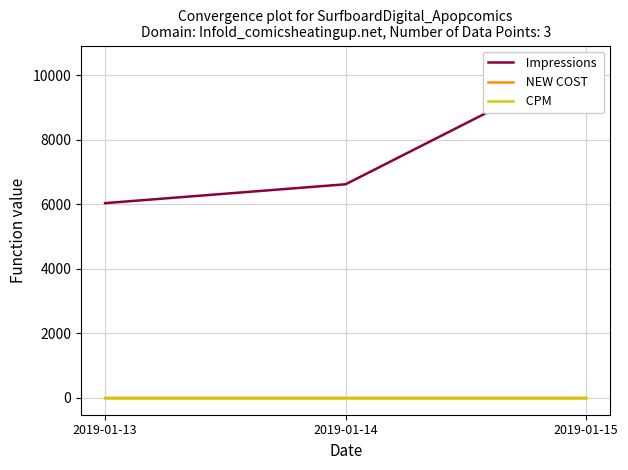

What is the difference between the  NEW COST  values at 2019-01-13 and 2019-01-15?

0.1